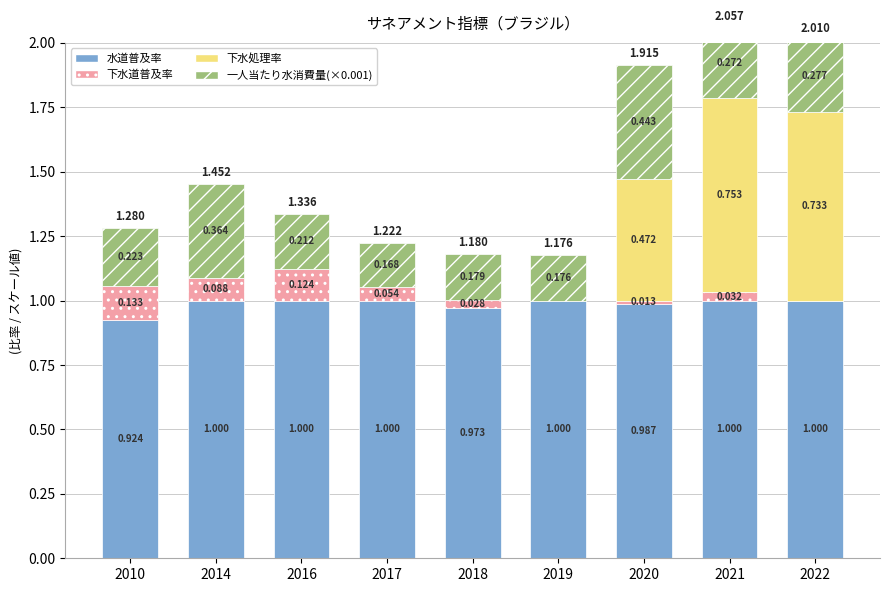

Between 2014 and 2017, which series saw the biggest shift?

一人当たり水消費量(×0.001)